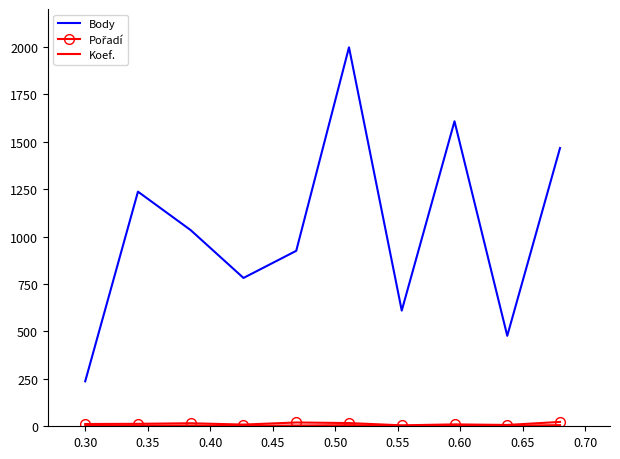

Which series has the largest total across all categories?

Body